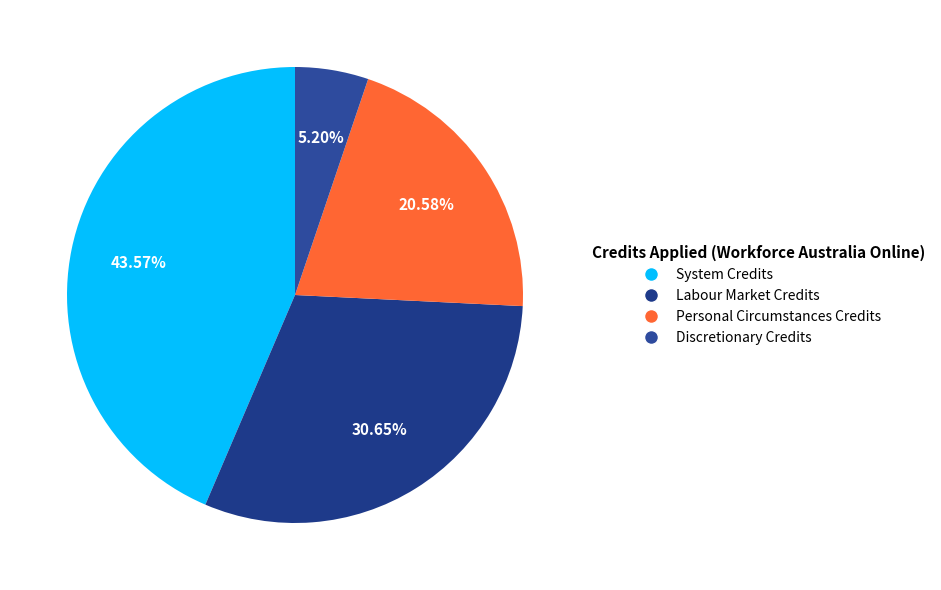

What is the largest slice in the pie chart?

System Credits